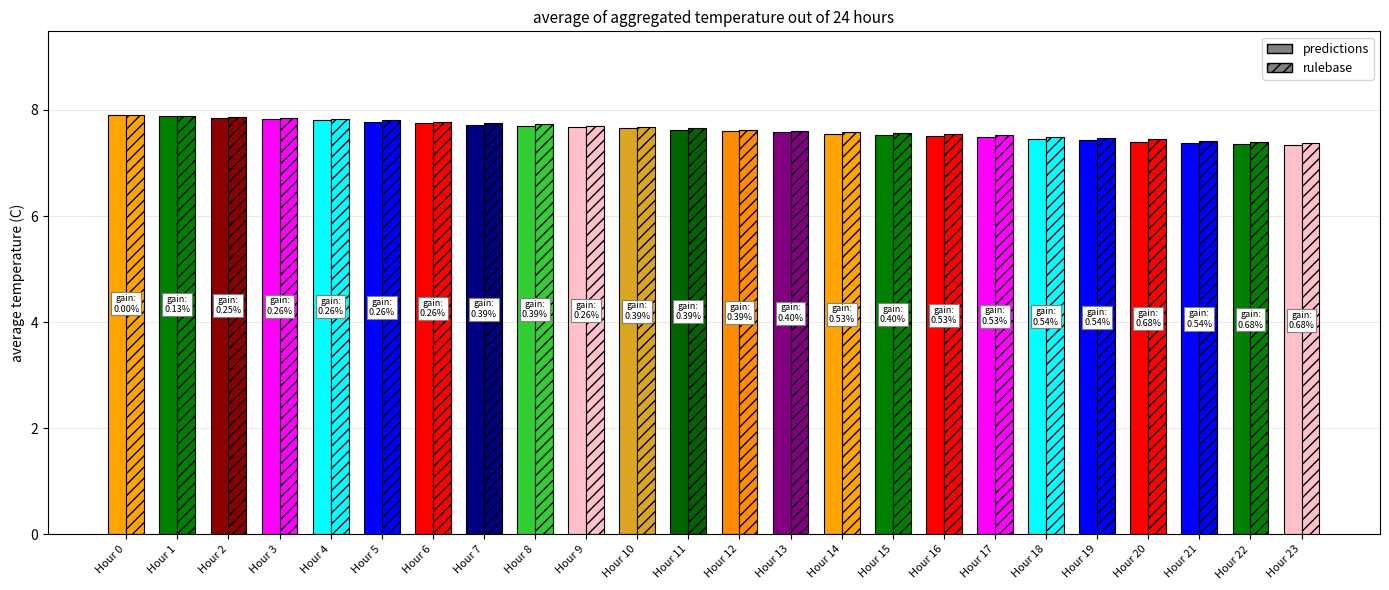

What is the maximum value for predictions?

7.9